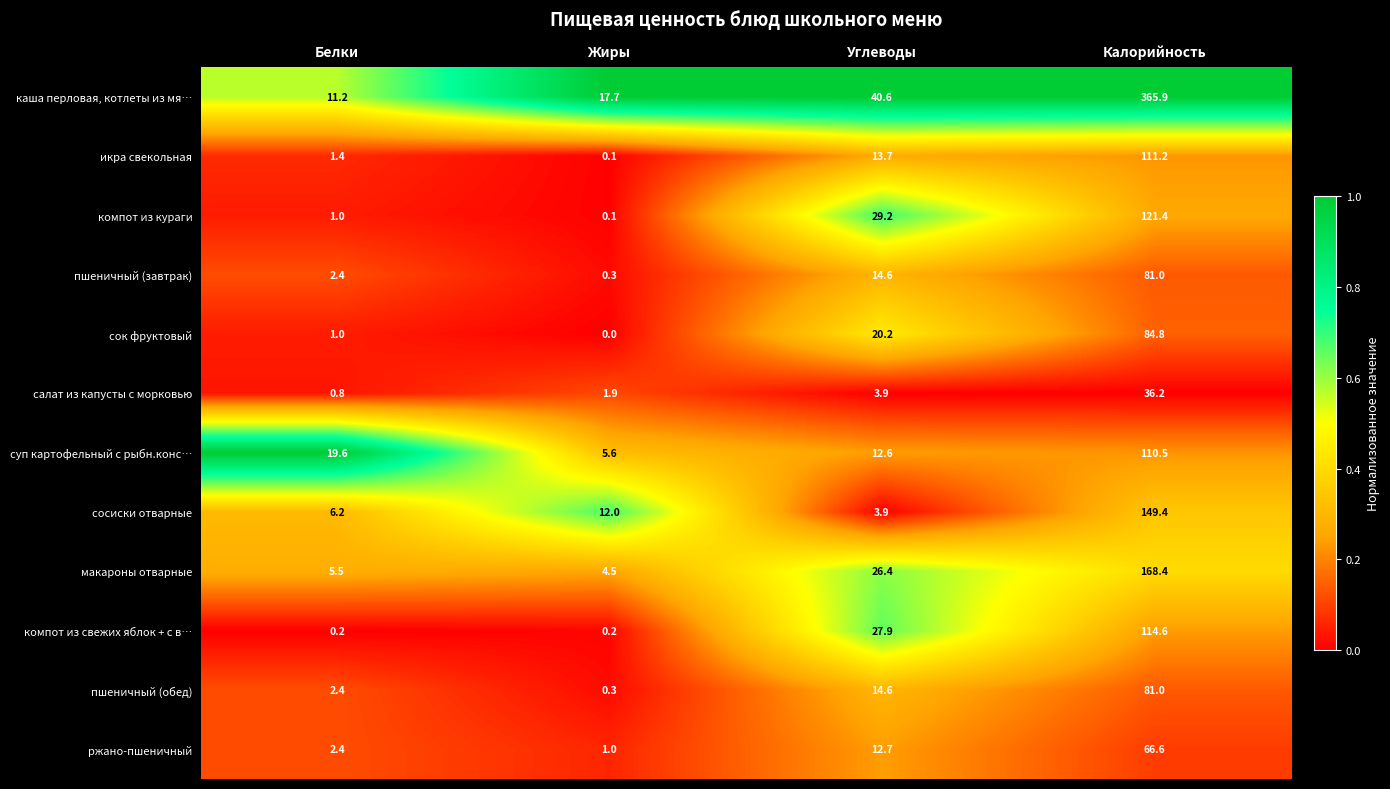

What is the total value across all series at Жиры?

43.7